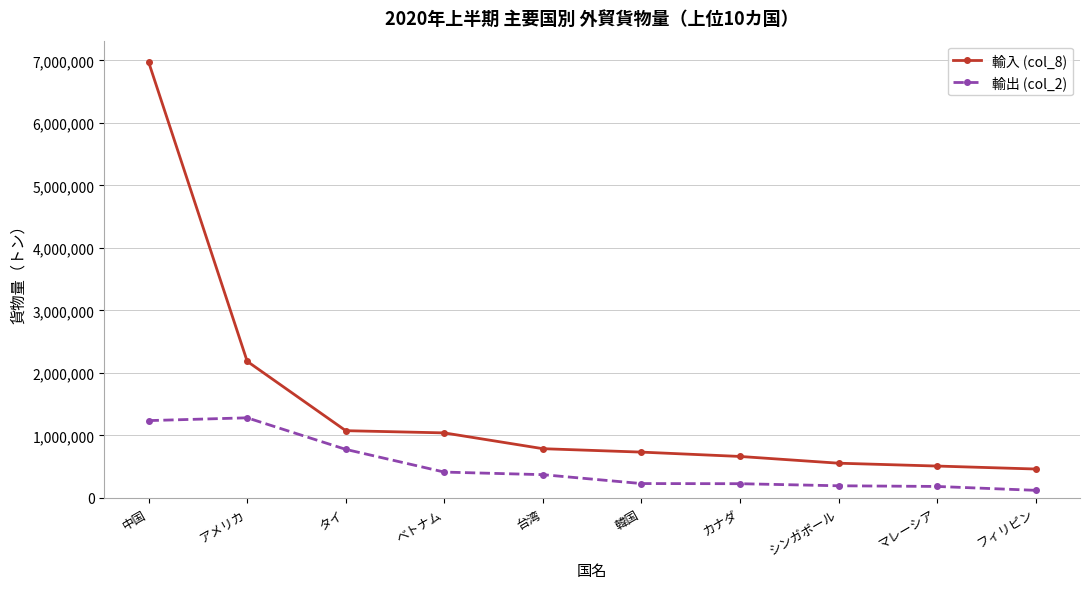

True or false: 輸入 (col_8) and 輸出 (col_2) intersect in this chart.

False